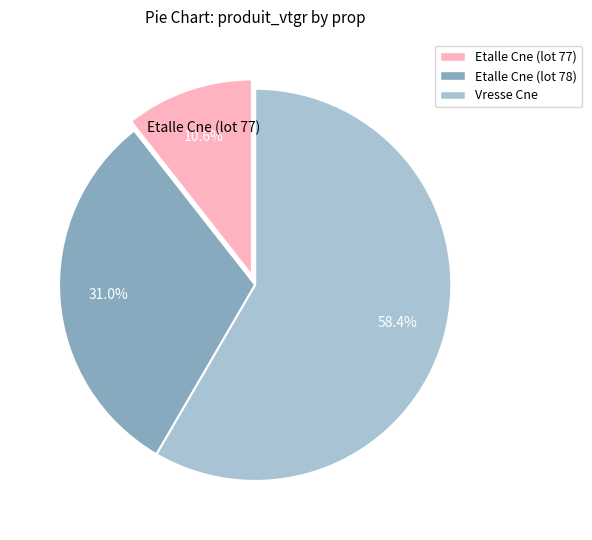

Is there any slice that represents more than half of the pie?

Yes